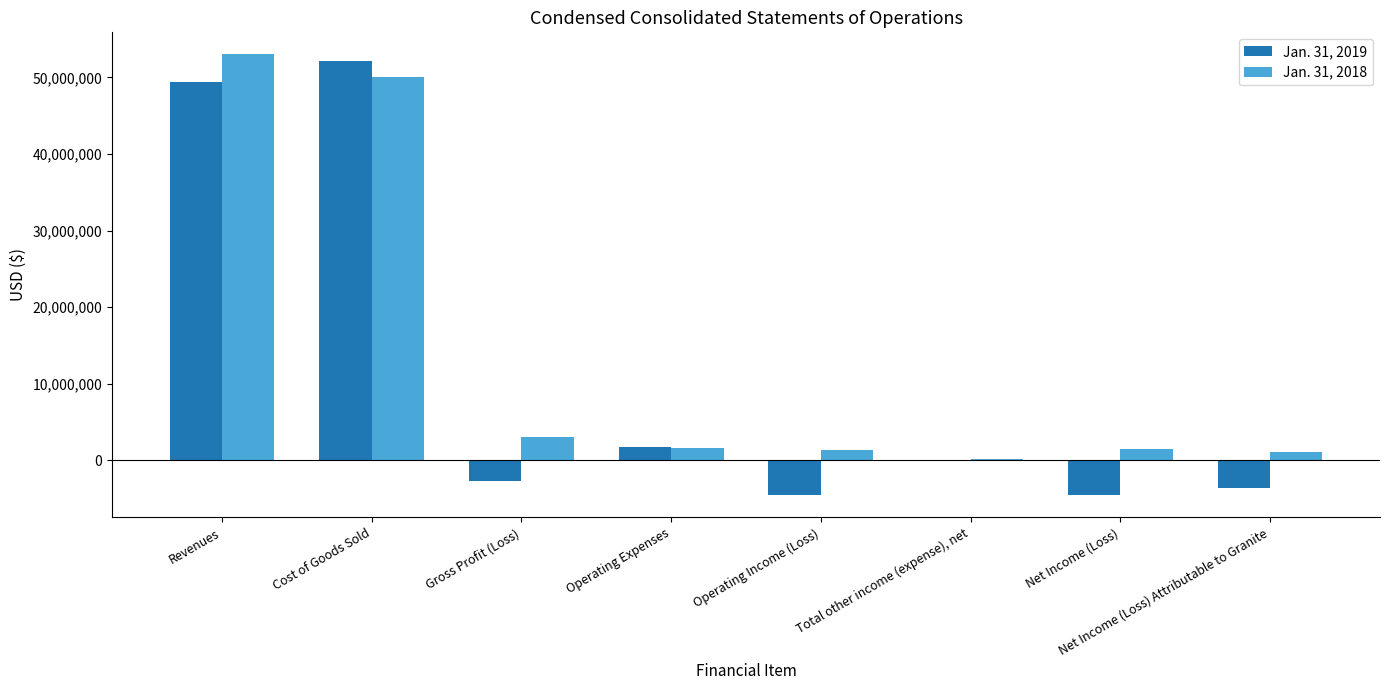

How many groups of bars are there?

8